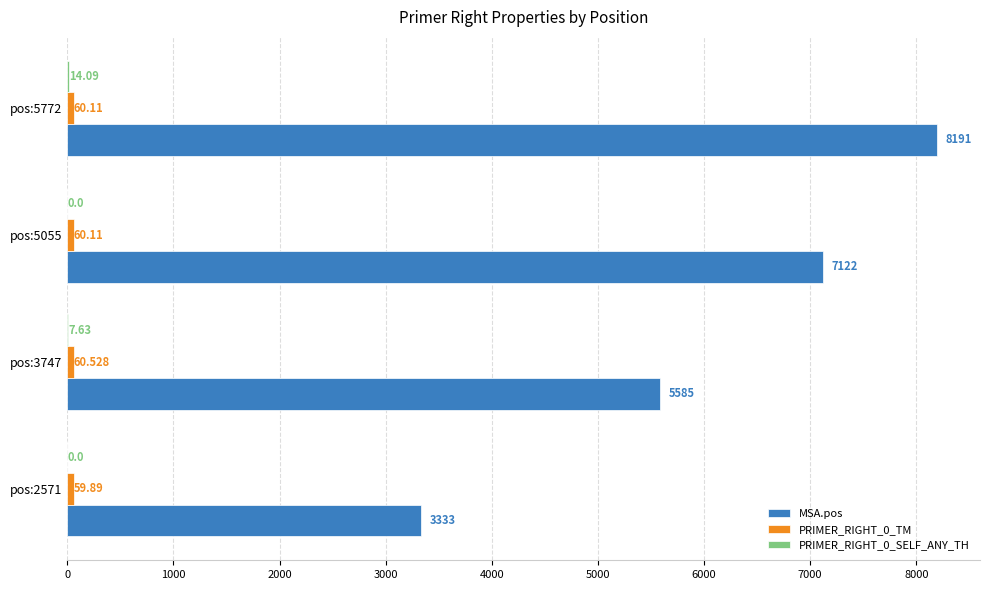

Which series has the largest total across all categories?

MSA.pos